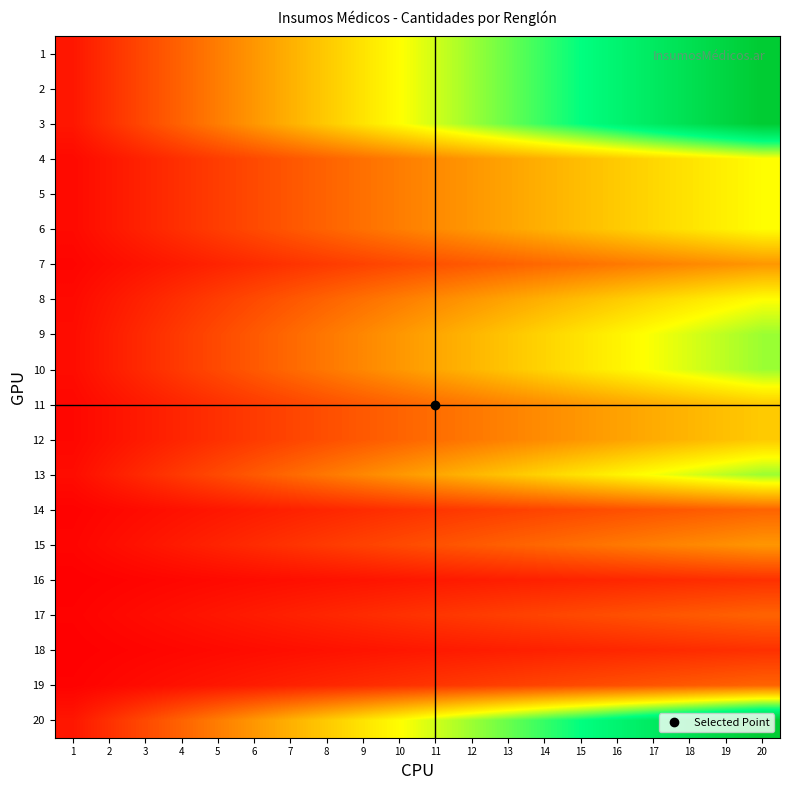

At 16, list the series in order from largest to smallest.

1, 2, 3, 20, 9, 10, 13, 4, 5, 6, 8, 11, 12, 7, 15, 14, 17, 19, 16, 18